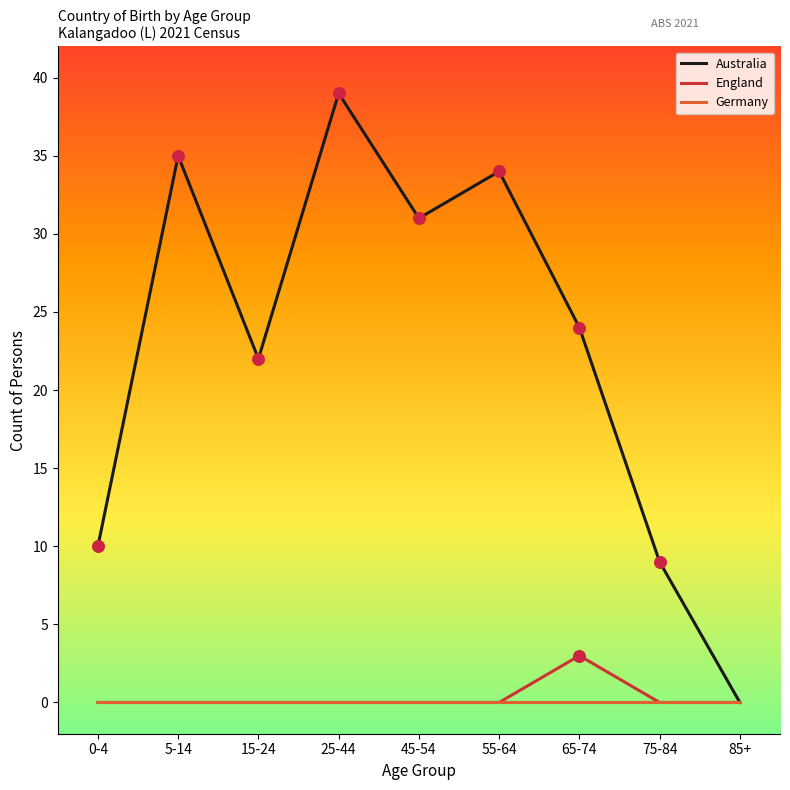

Is the value of England at 65-74 greater than the value of Germany at 15-24?

Yes